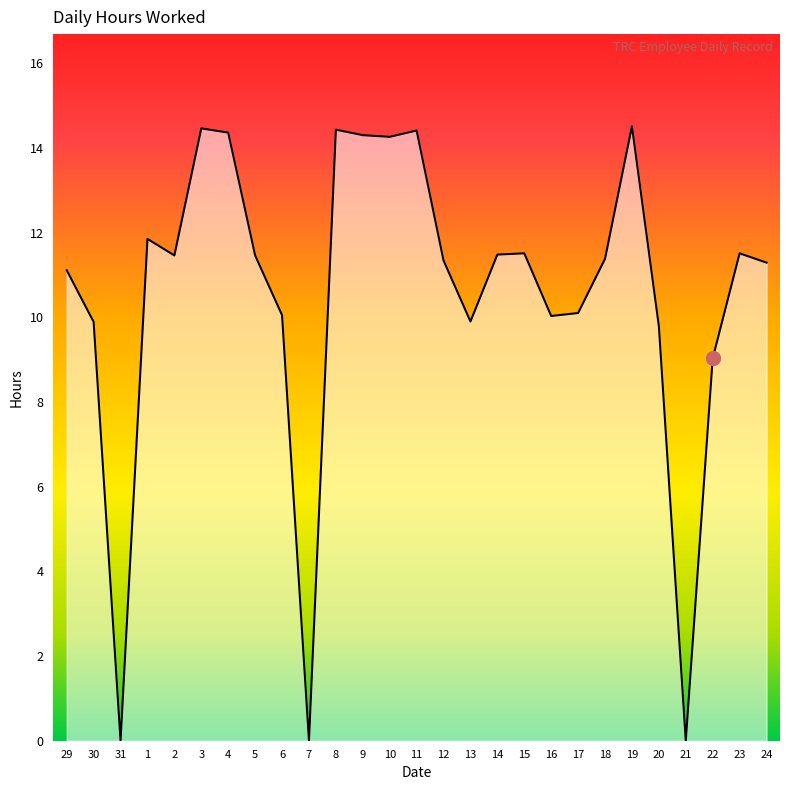

Does the chart have visible grid lines?

No